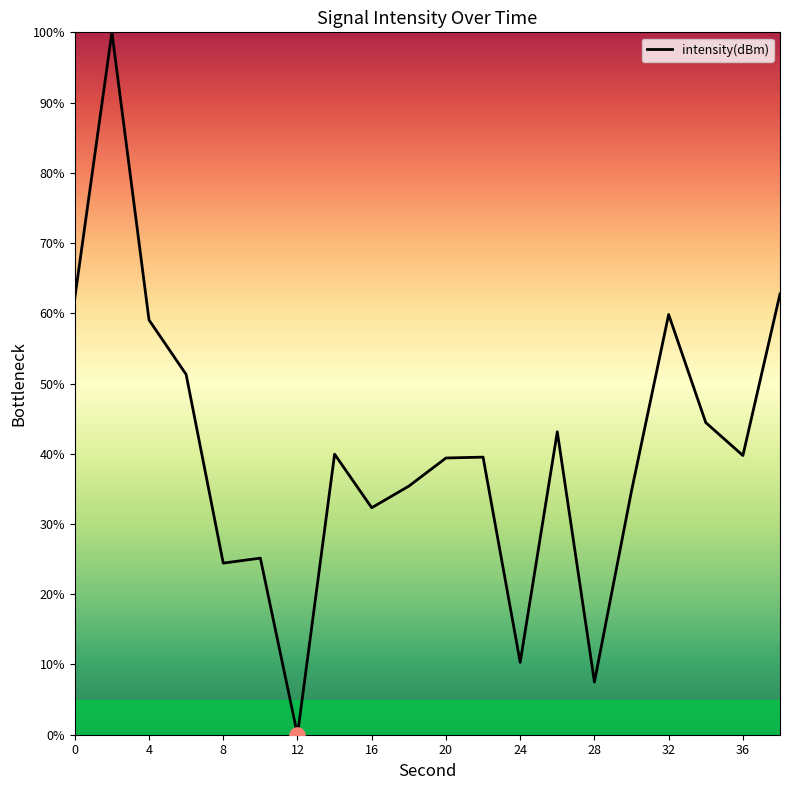

What is the maximum value shown in the chart?

100.0